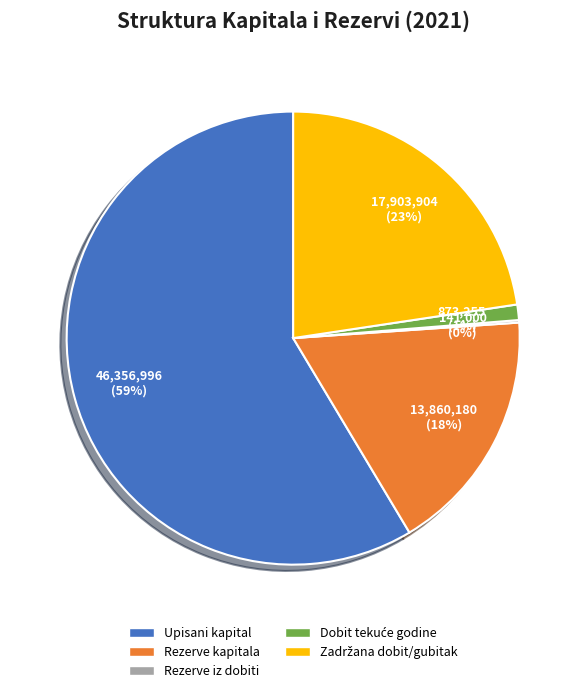

To the nearest percent, what is the average slice percentage?

20%